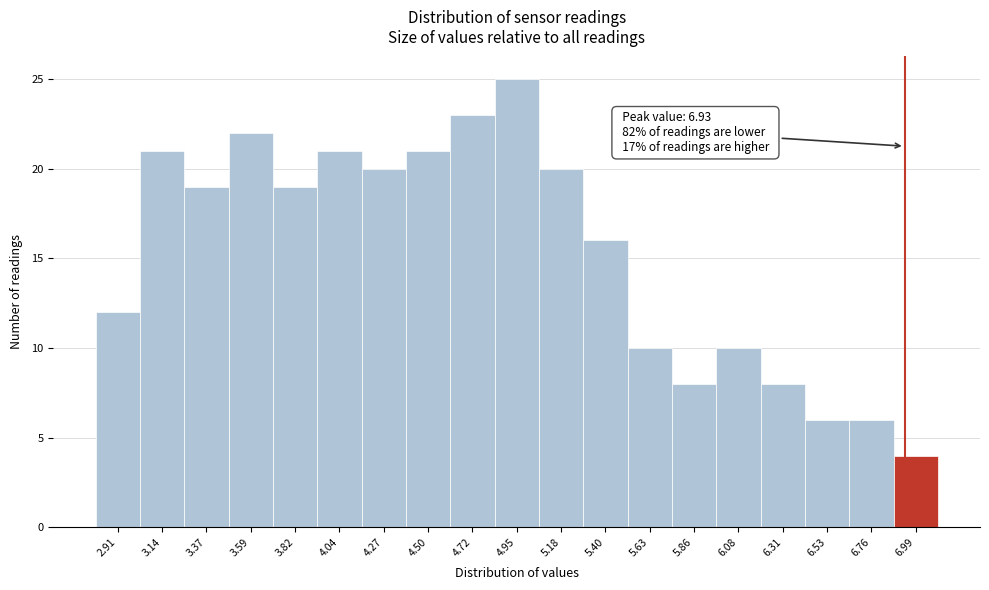

Over which range of the x-axis is the bar tallest?

4.85 to 5.05